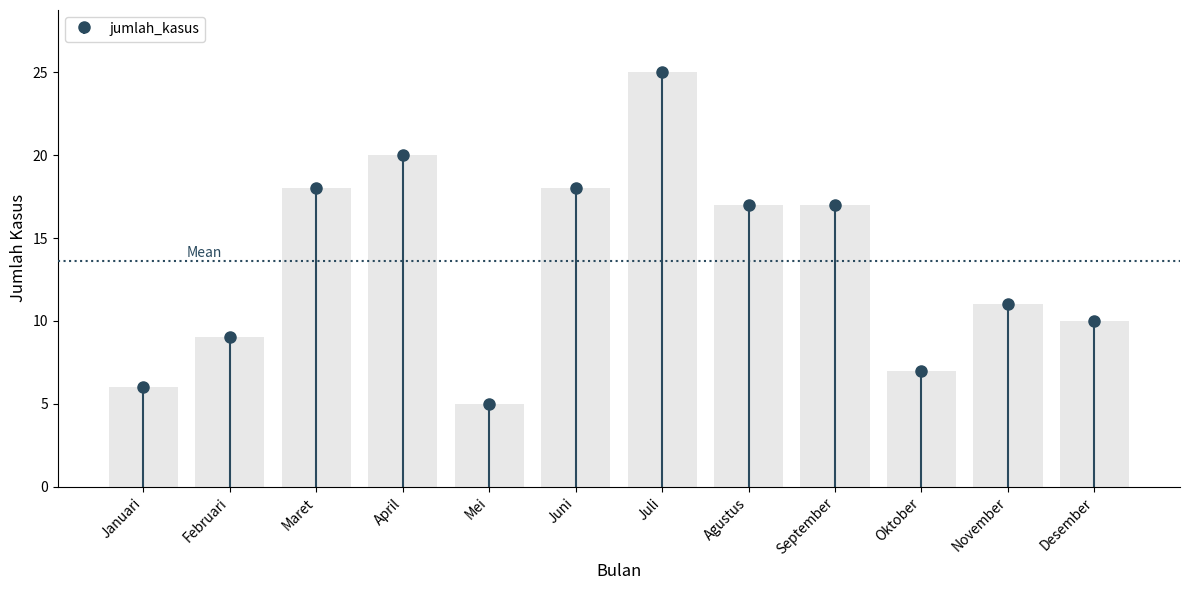

Reading left to right, transcribe all the data shown in this chart.

Januari=6	Februari=9	Maret=18	April=20	Mei=5	Juni=18	Juli=25	Agustus=17	September=17	Oktober=7	November=11	Desember=10